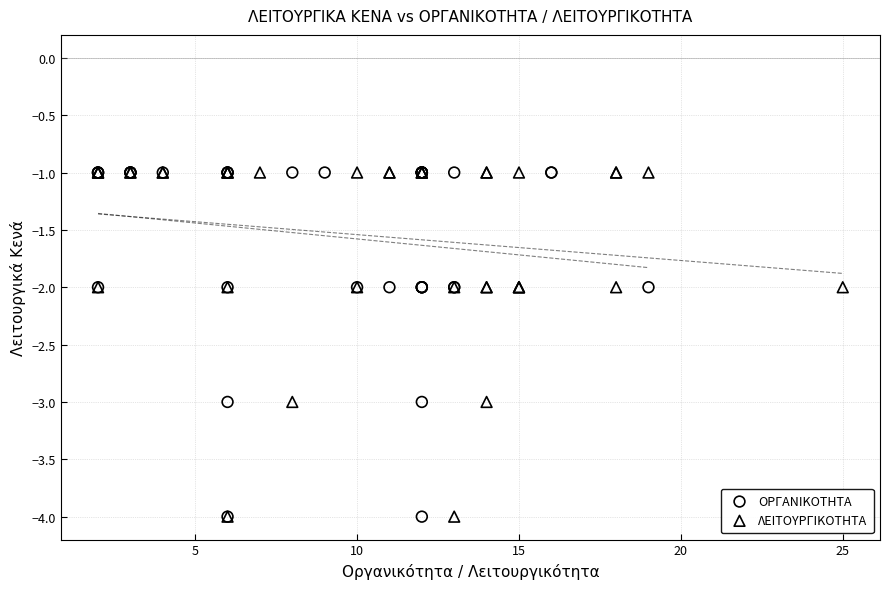

What are all the series names shown in the legend?

ΟΡΓΑΝΙΚΟΤΗΤΑ, ΛΕΙΤΟΥΡΓΙΚΟΤΗΤΑ